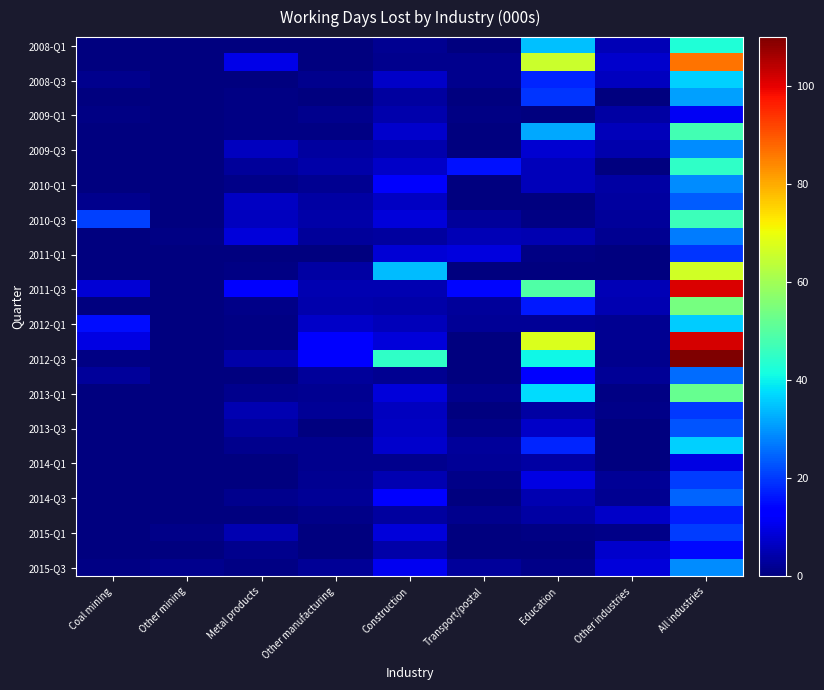

At which category is the sum across all series the highest?

All industries